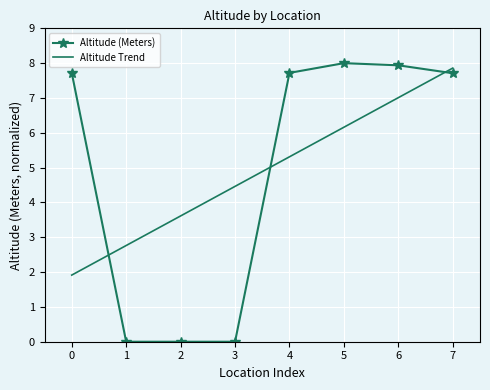

At which category is the sum across all series the highest?

7